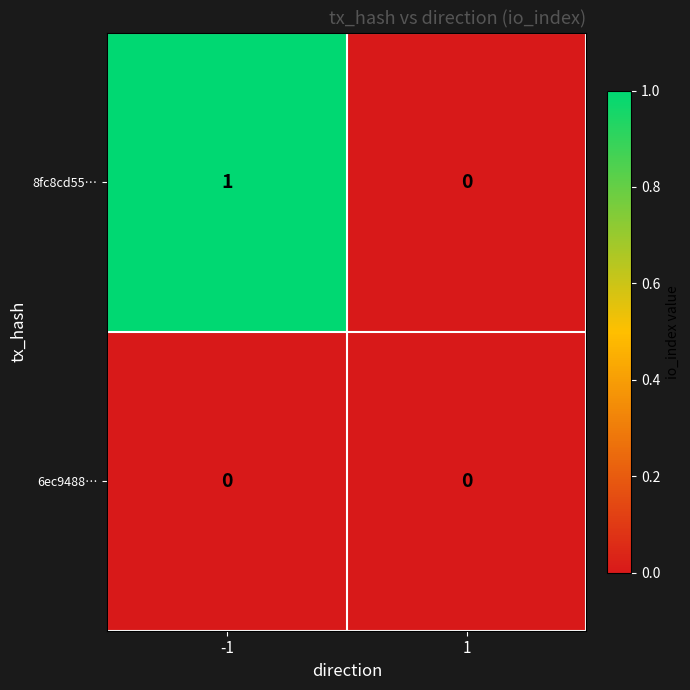

List the labels in order of 8fc8cd55… value, smallest first.

1, -1